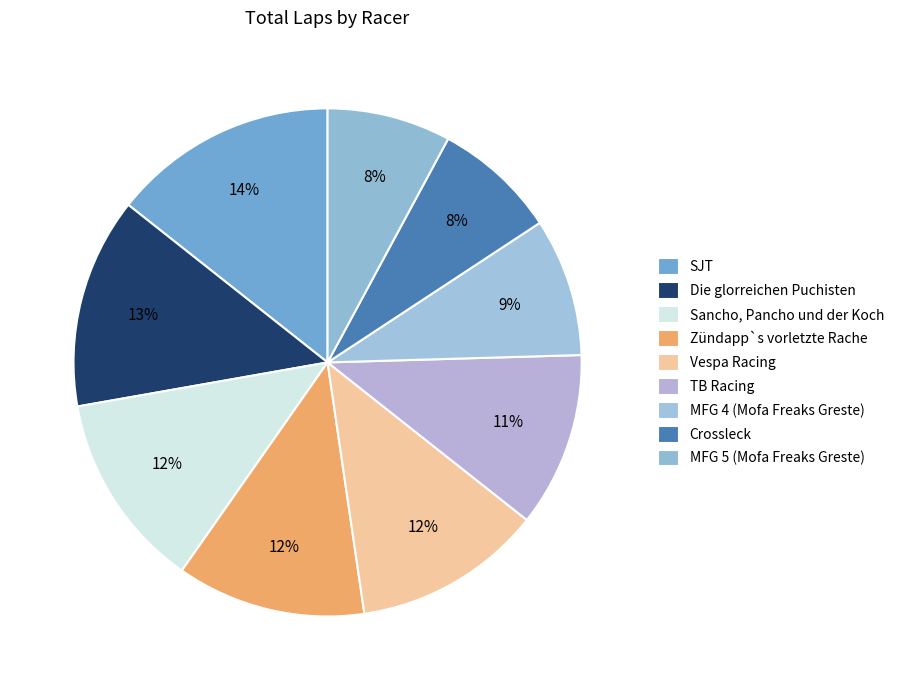

Which slice is the smallest?

Crossleck